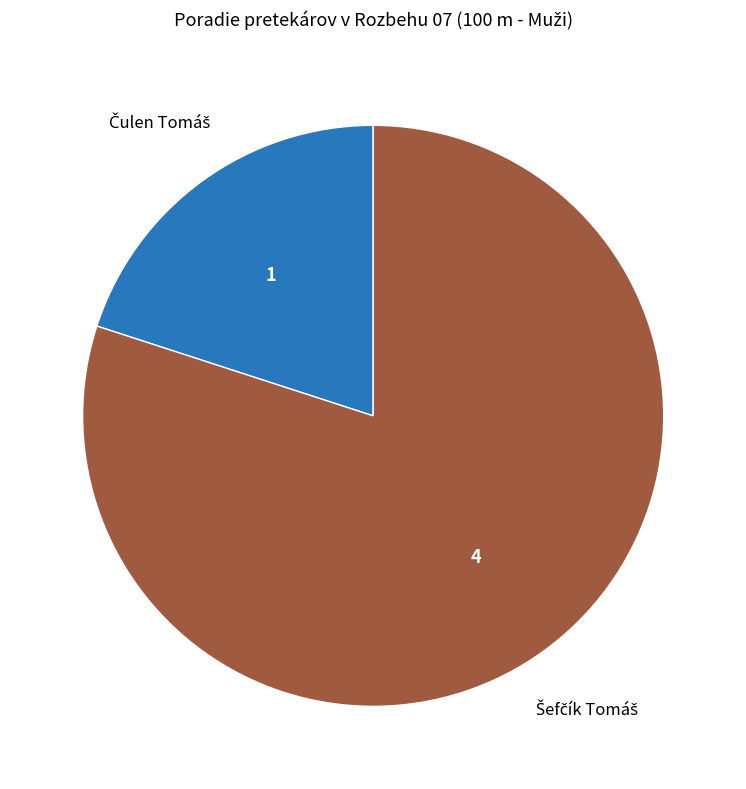

Is there any slice that represents more than half of the pie?

Yes